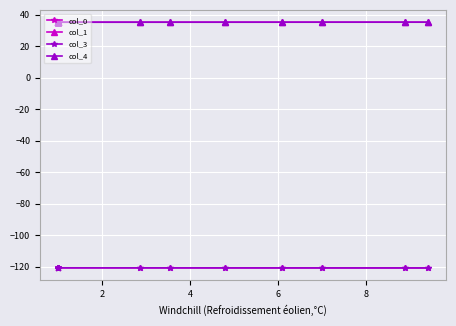

How many lines are shown in the chart?

4